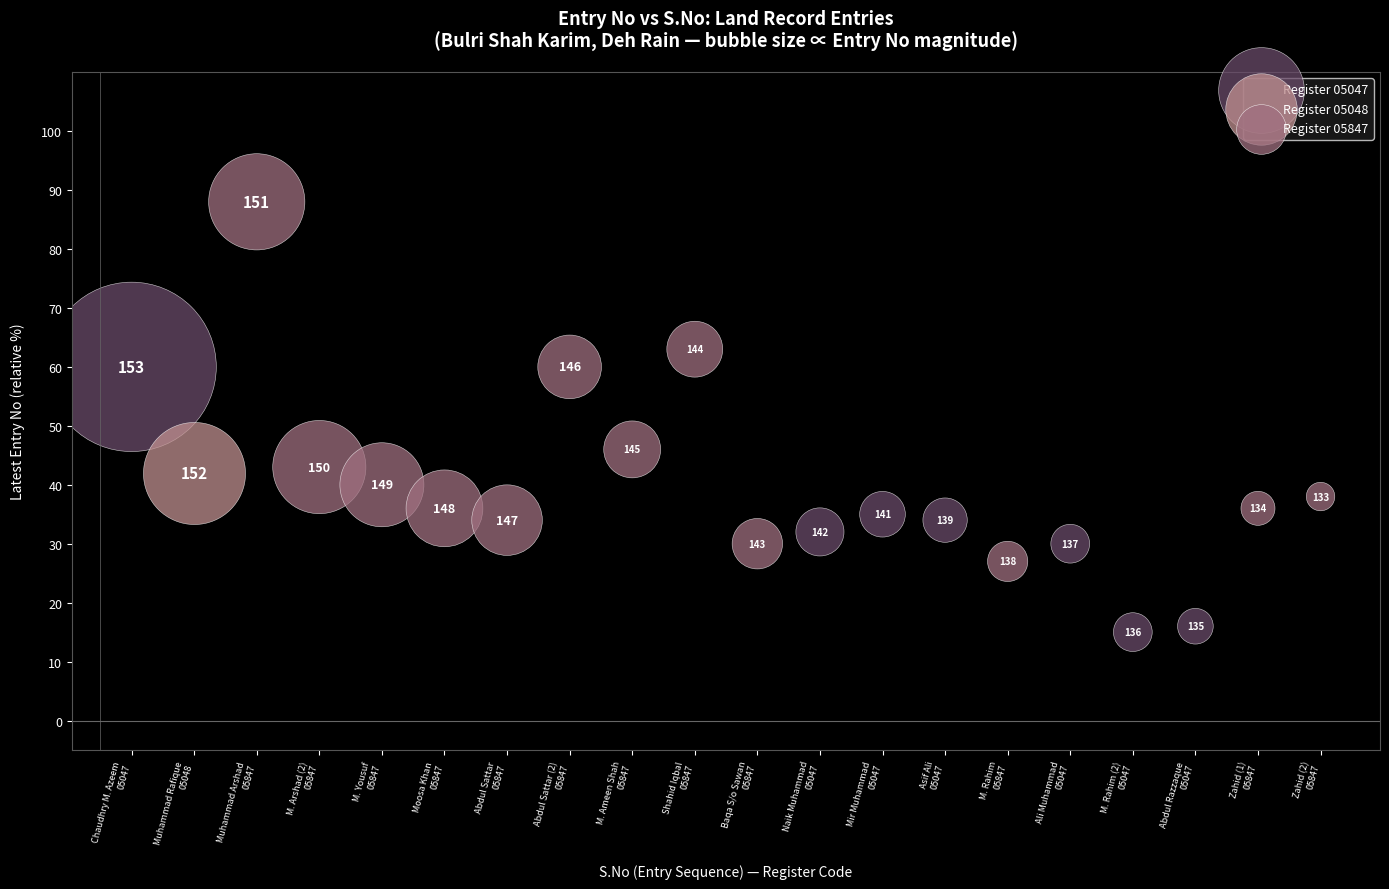

What are all the series names shown in the legend?

Register 05047, Register 05048, Register 05847